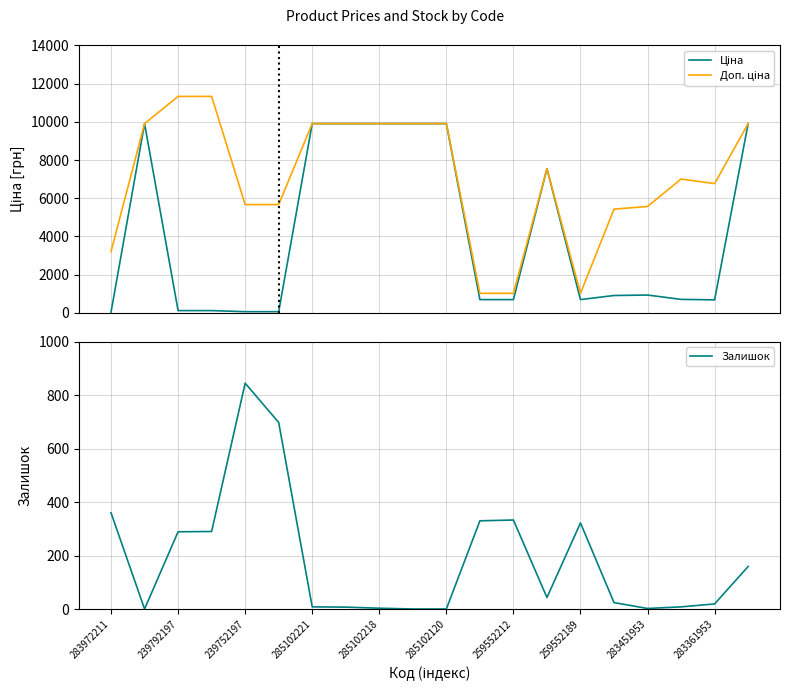

Which series has the largest total across all categories?

Доп. ціна